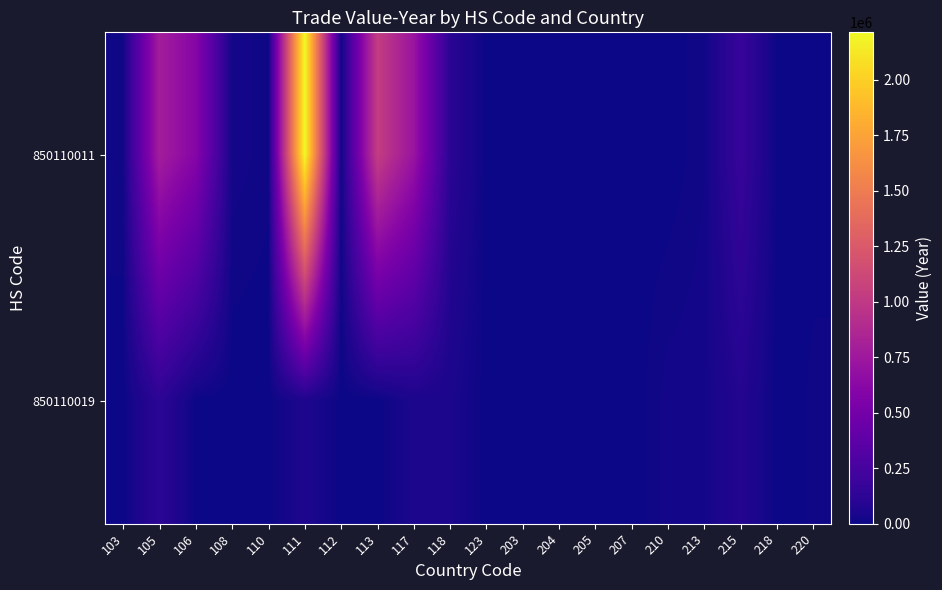

At which category does the chart reach its minimum across all series?

108